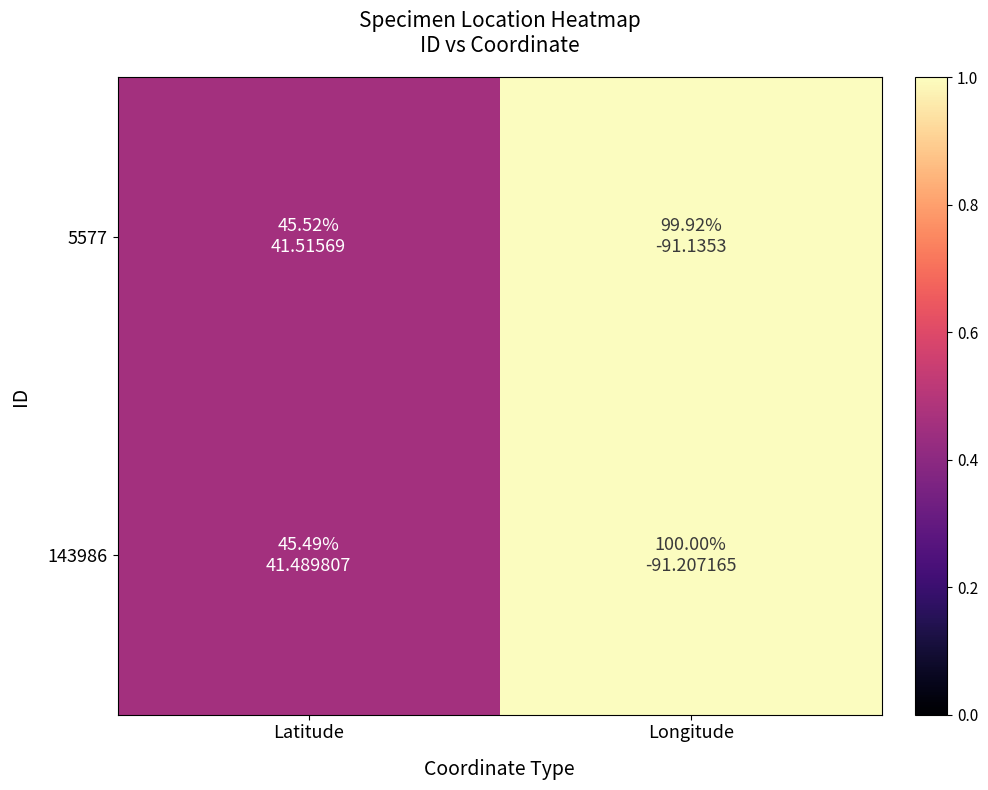

At Longitude, list the series in order from smallest to largest.

5577, 143986